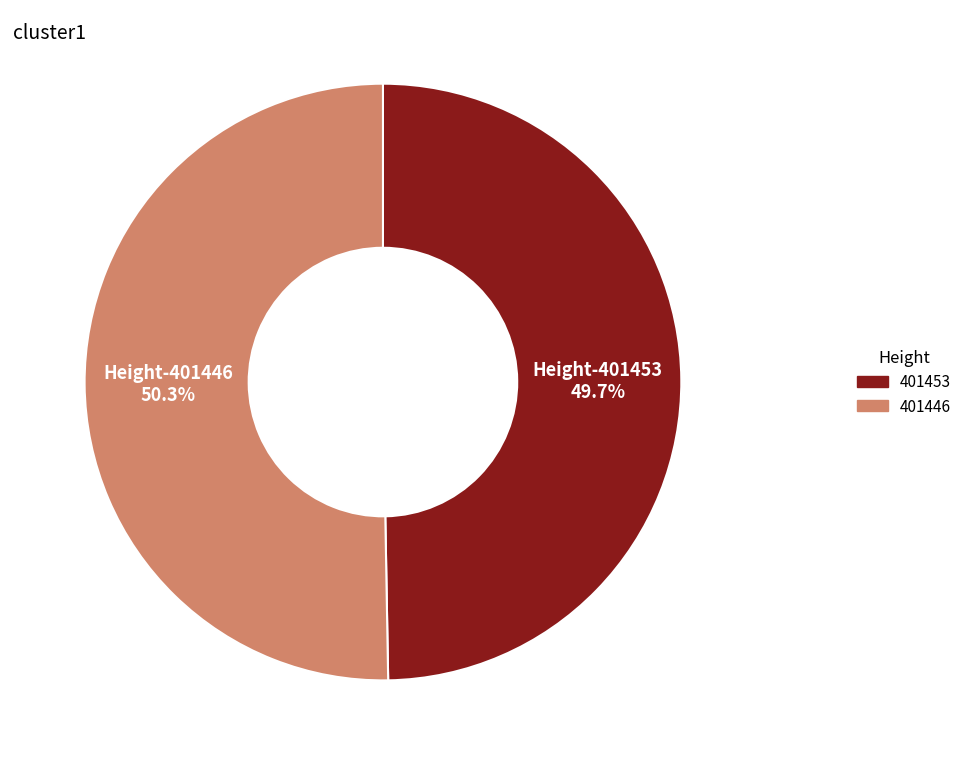

Approximately how many times larger is the value at 401446 compared to 401453?

1.0